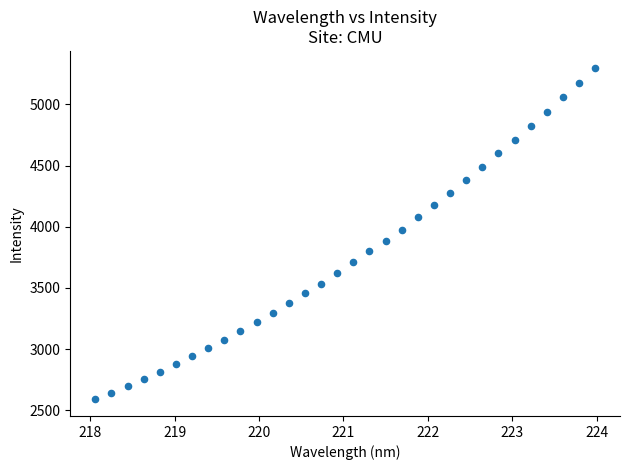

What is the range of Y values (max minus min)?

2711.4